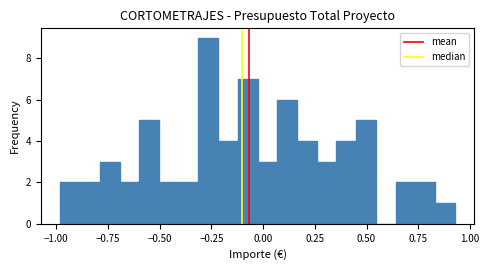

Around what value on the x-axis is the tallest bar? Give the approximate position of its centre, as read against the axis.

-0.25